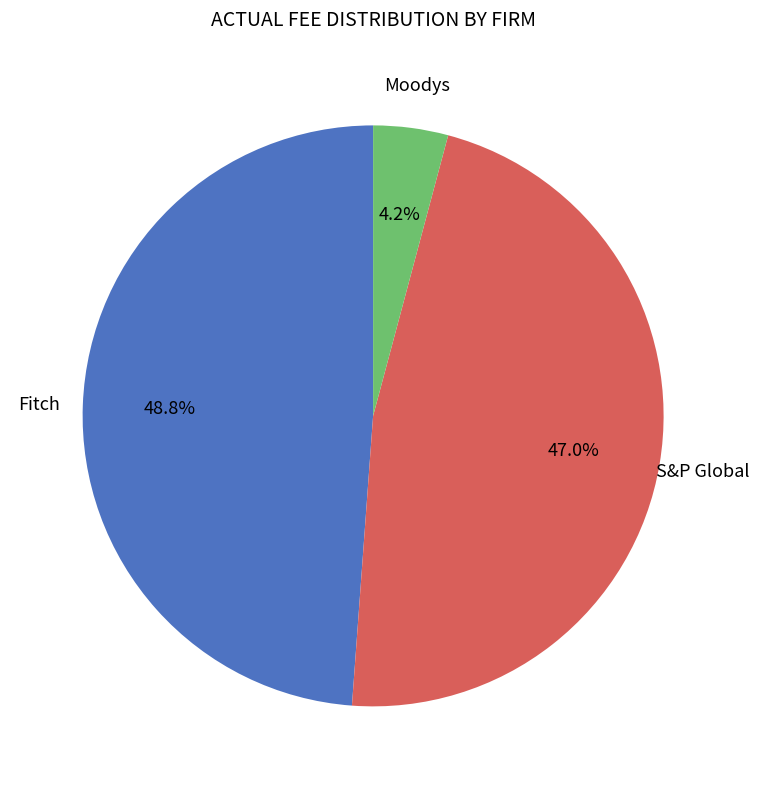

Does any single category account for the majority?

No